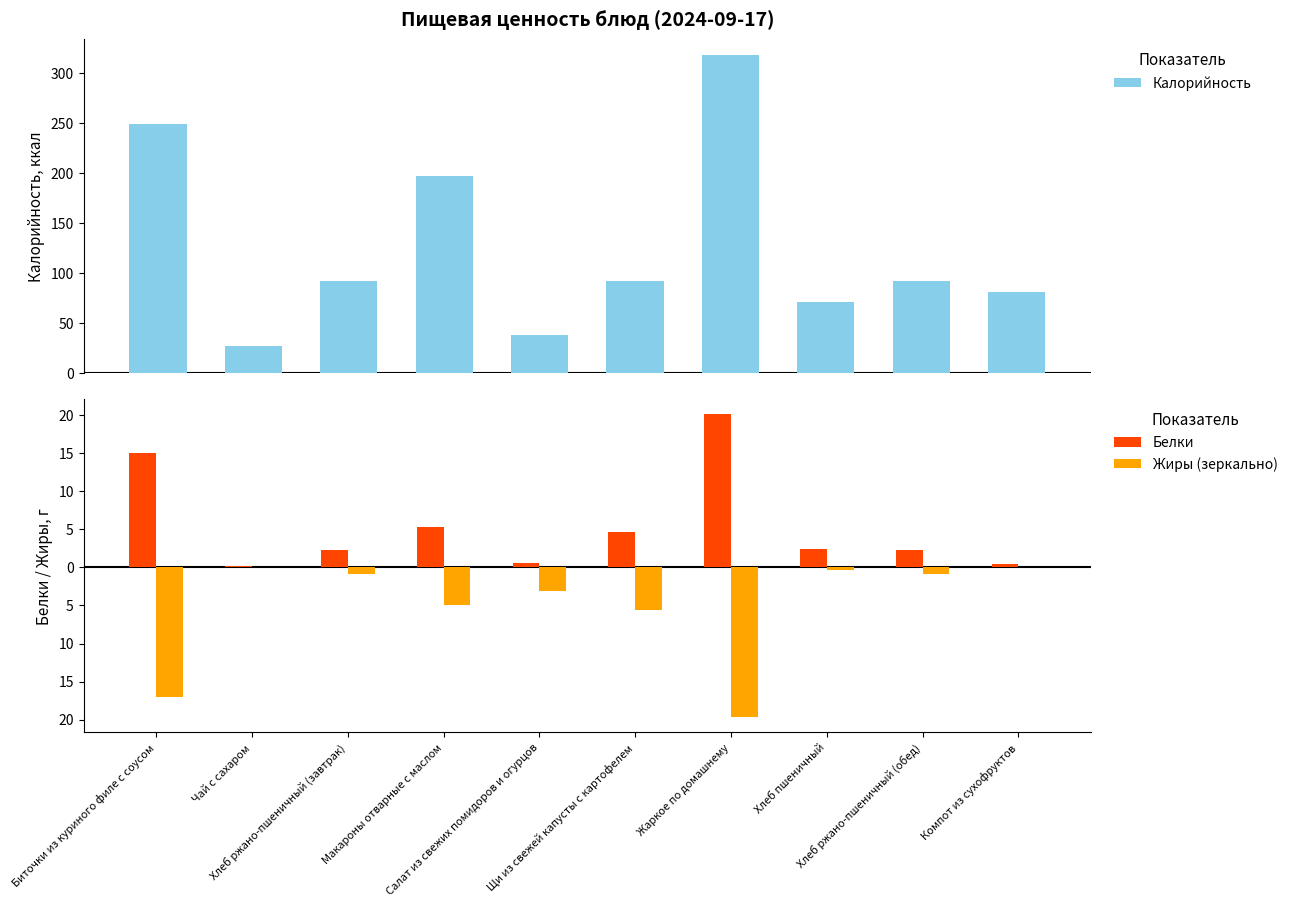

What is the sum of the Белки values at Салат из свежих помидоров и огурцов and Жаркое по домашнему?

20.7